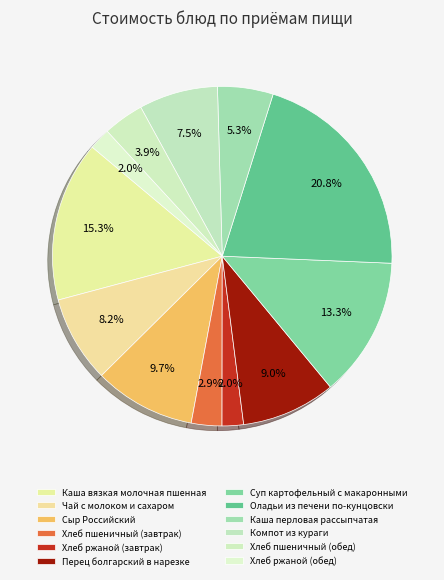

Count the number of slices in the pie.

12